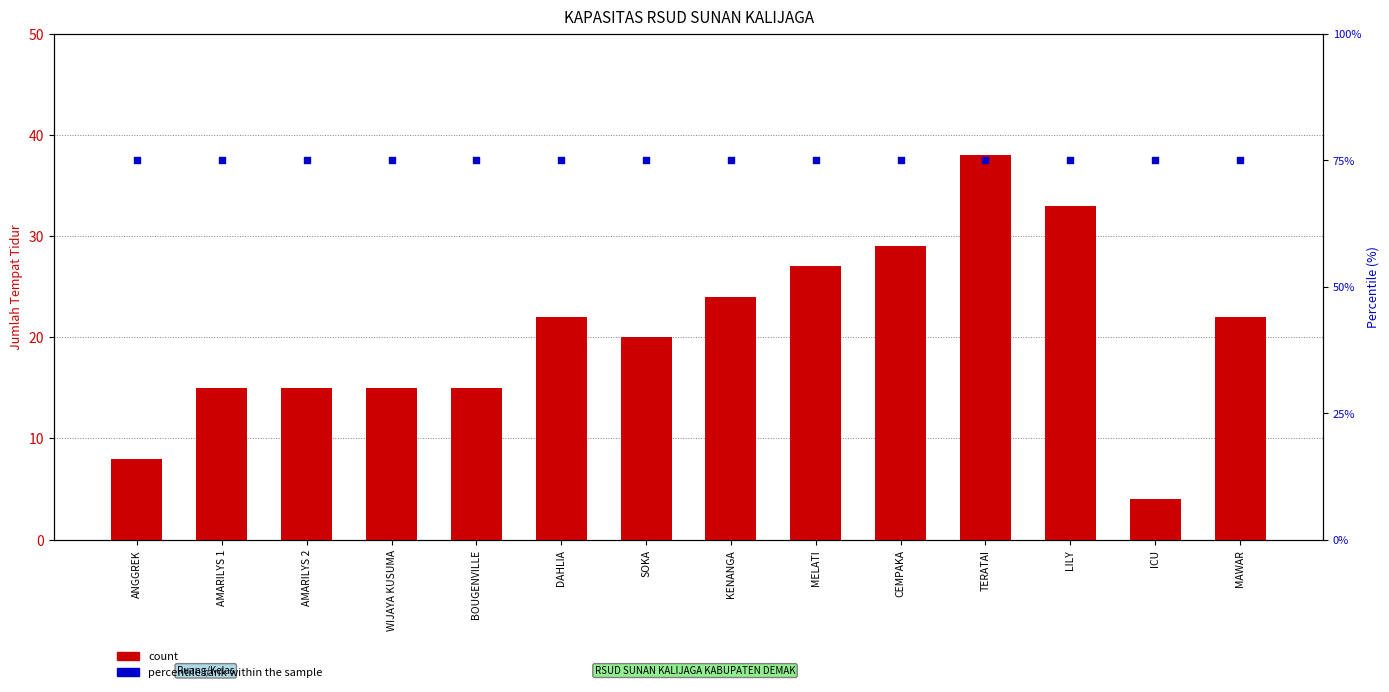

At how many categories does at least one series exceed 5?

14